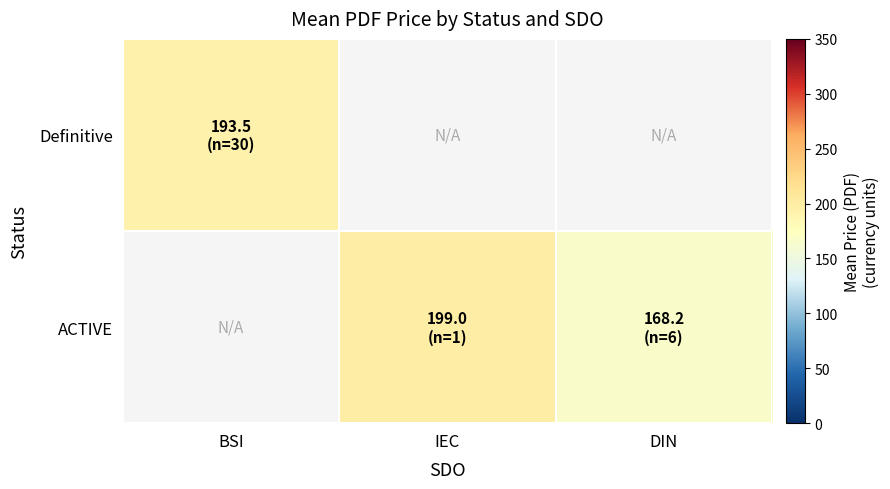

How many distinct data groups are displayed?

2